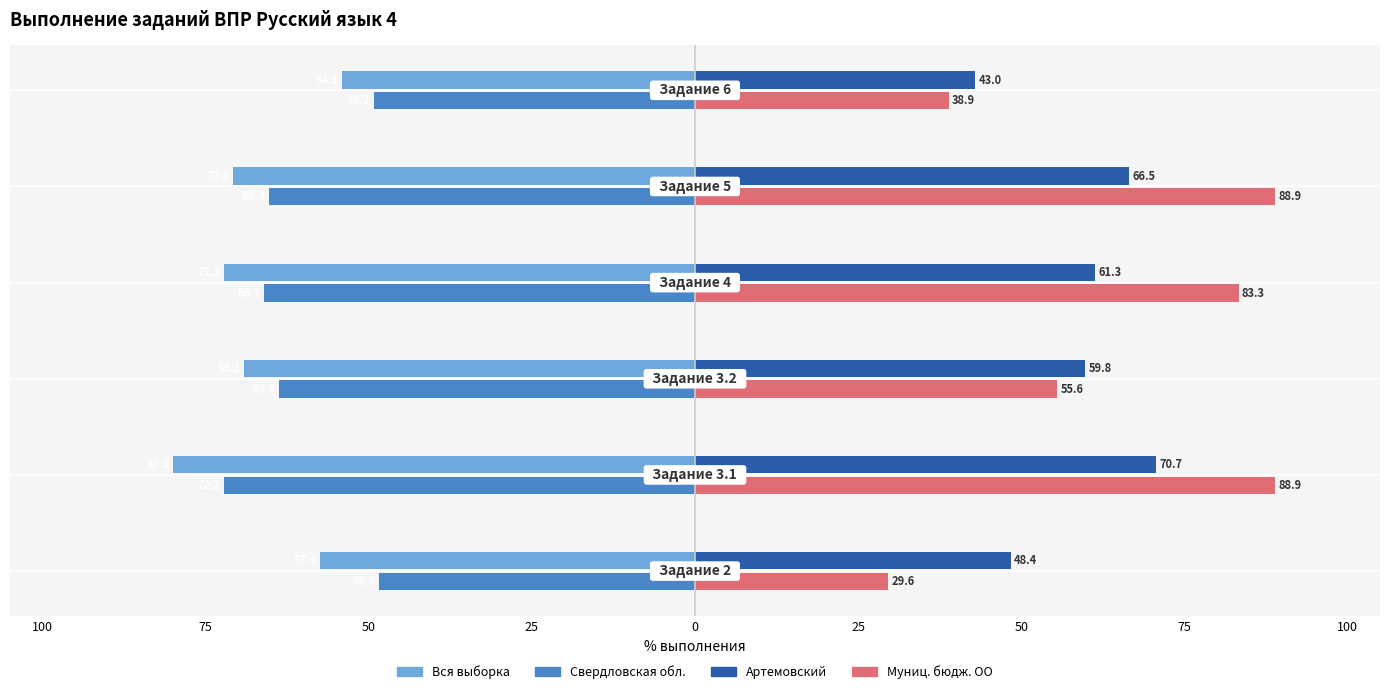

What are all the series names shown in the legend?

Вся выборка, Свердловская обл., Артемовский, Муниц. бюдж. ОО